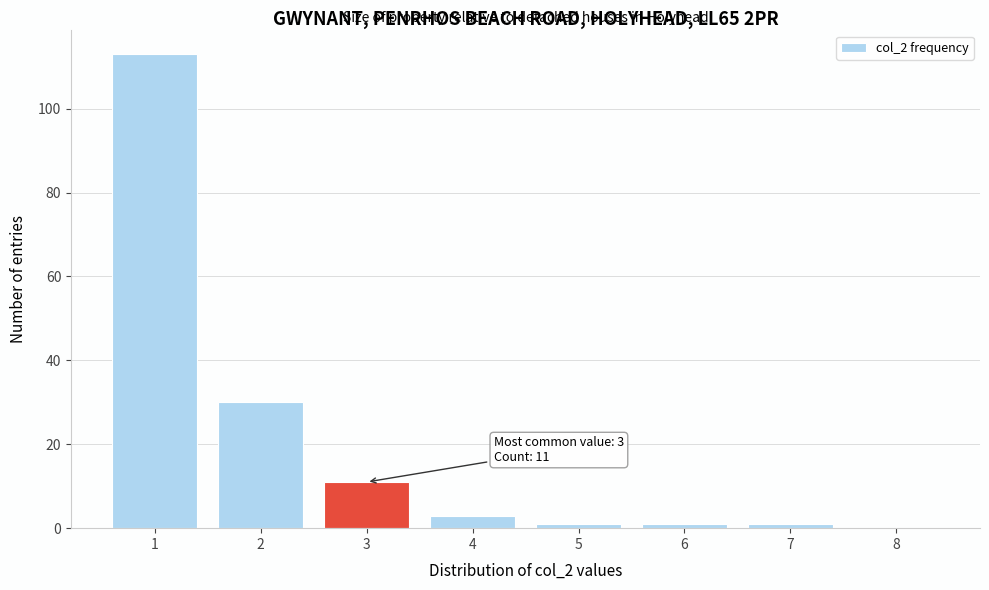

Over which range of the x-axis is the bar tallest?

0.5 to 1.5